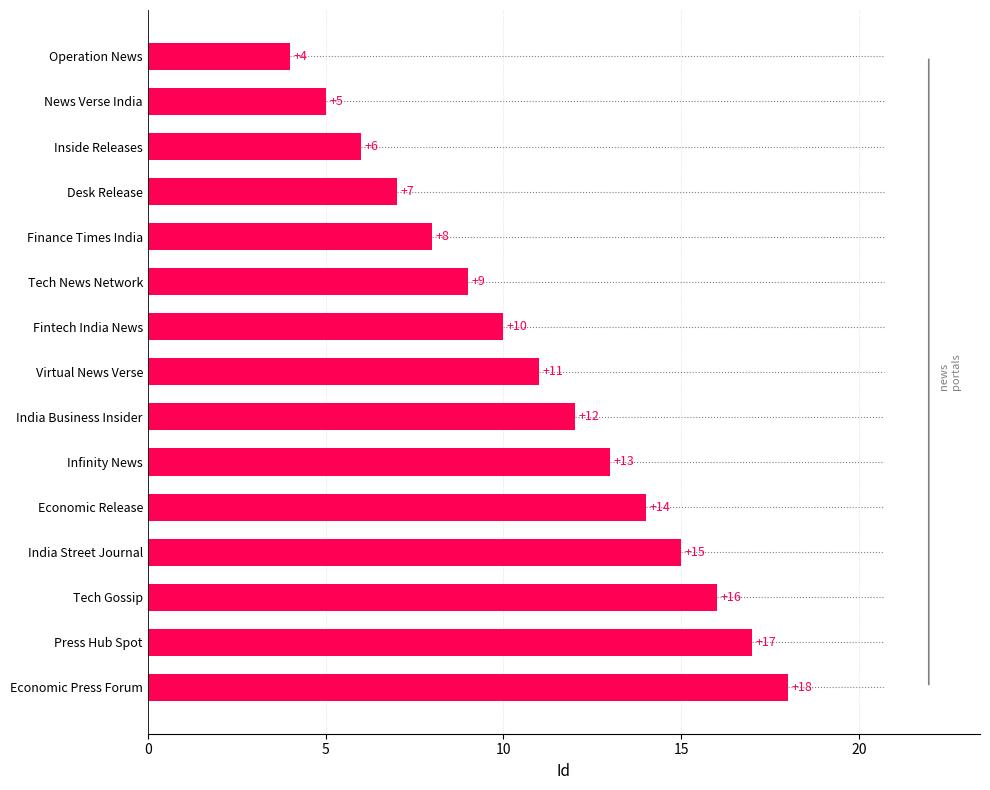

Is it true that the value at India Business Insider is 3?

False